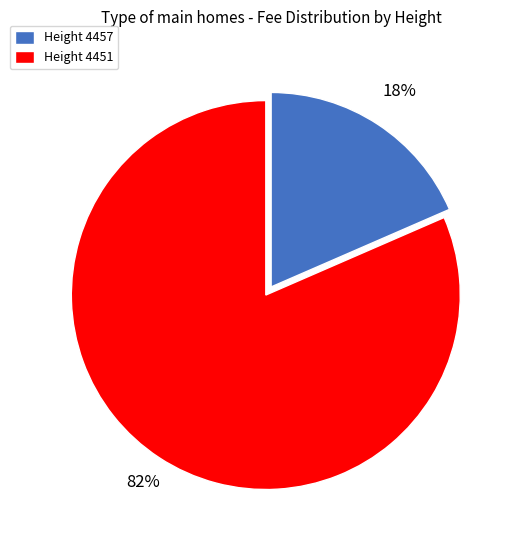

Rank the categories by value from highest to lowest.

Height 4451, Height 4457